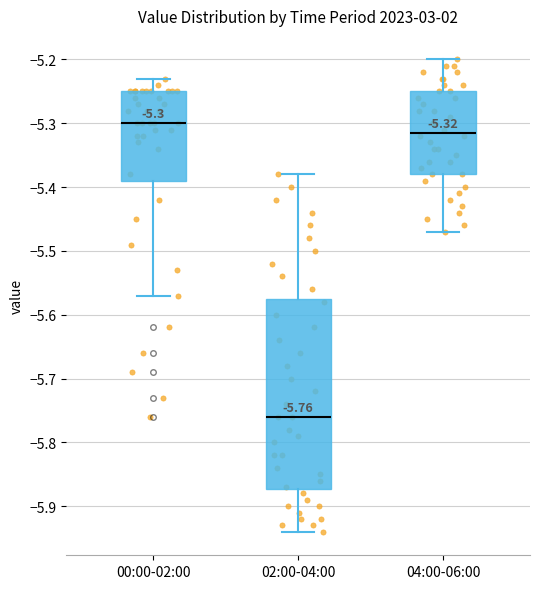

Comparing the boxes themselves (not the whiskers), which one is the tallest?

02:00-04:00